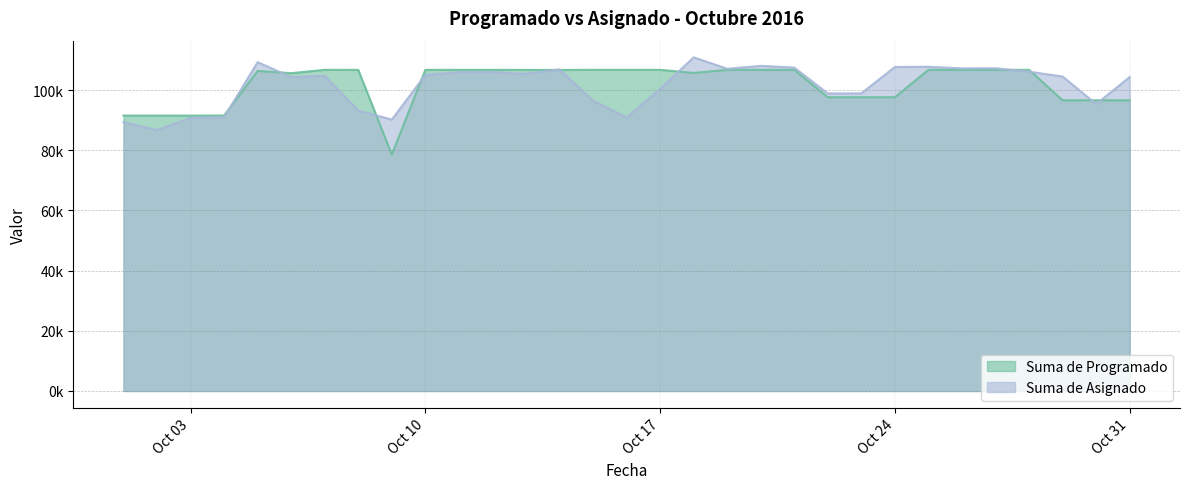

How many interior local peaks does the Suma de Asignado series have?

8